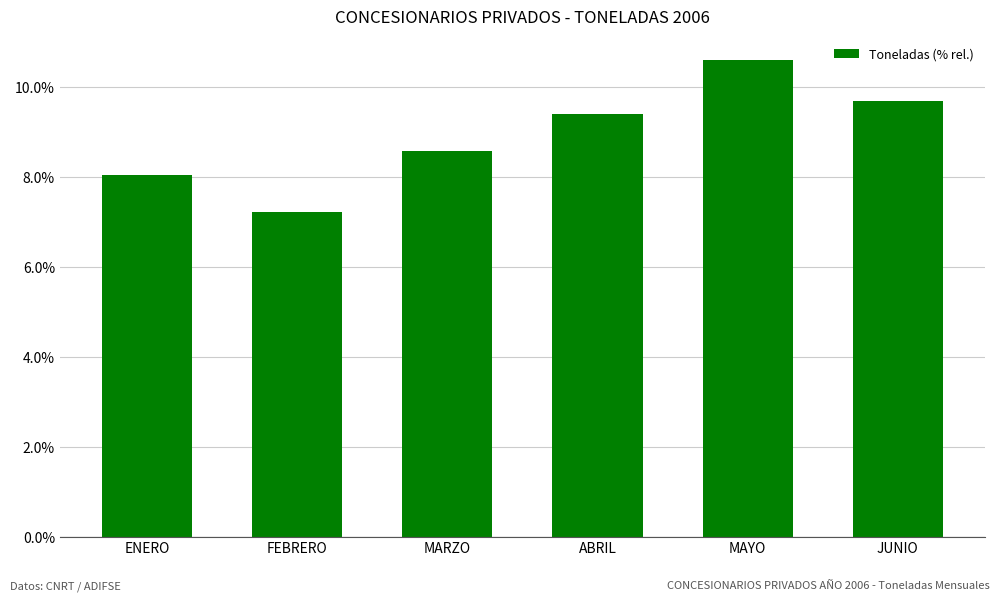

What is the difference between the second highest and minimum values?

2.5